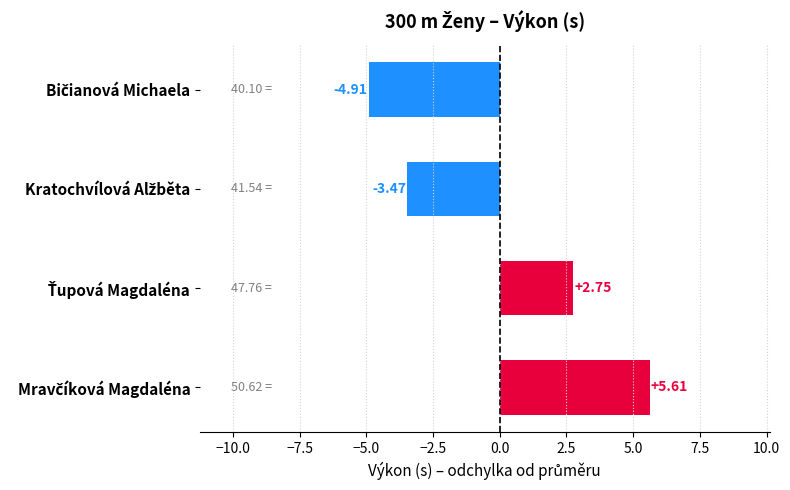

What is the difference between the maximum and second lowest values?

9.1